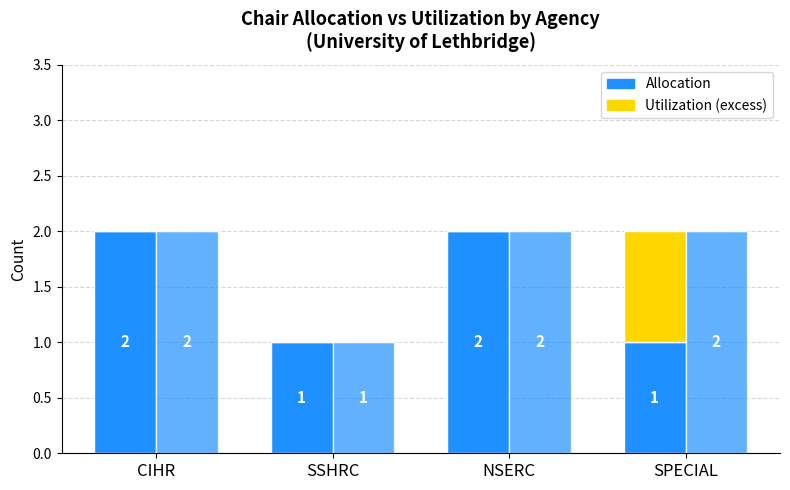

Reading left to right, extract all data points from this chart.

Allocation: 2	1	2	1
Utilization: 2	1	2	2